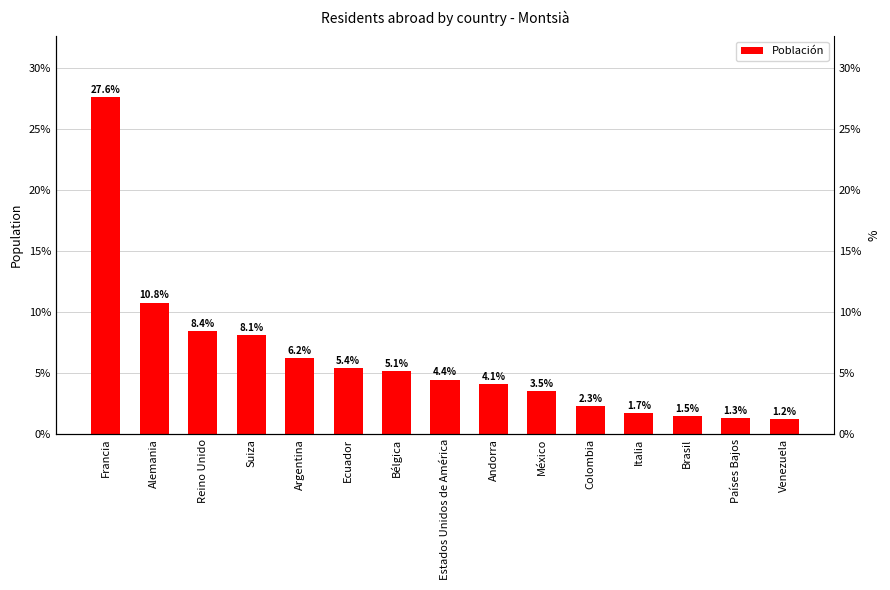

Is it true that the value at Italia is 27?

True